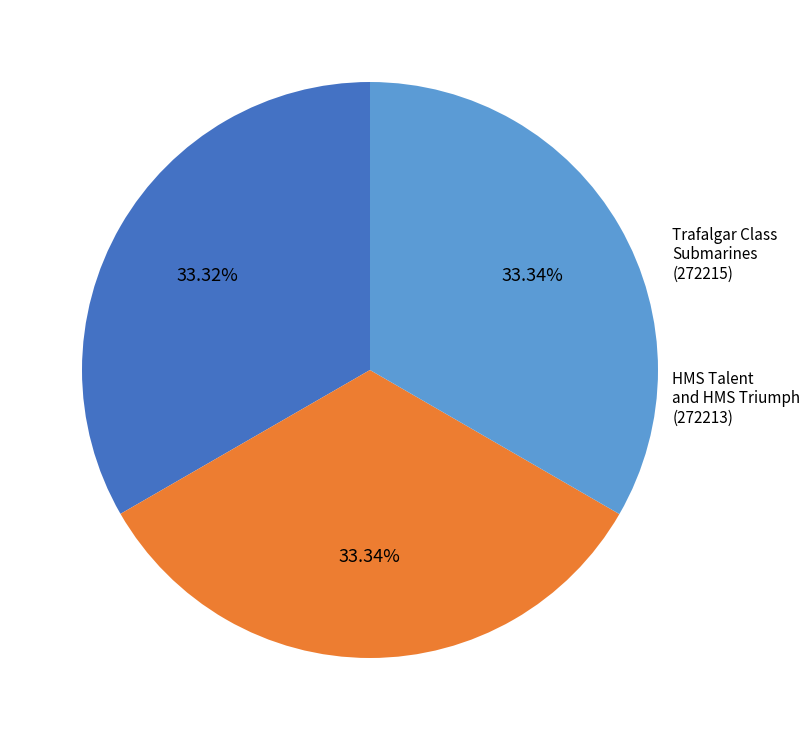

Is there any slice that represents more than half of the pie?

No